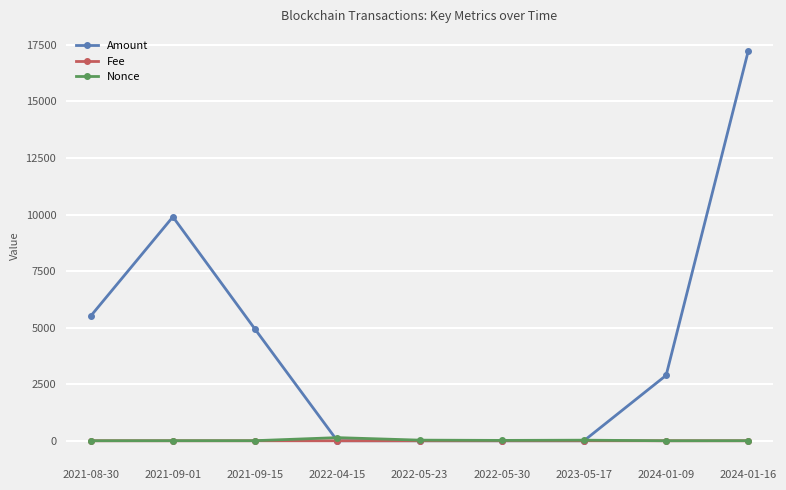

Count the number of categories in the chart.

9